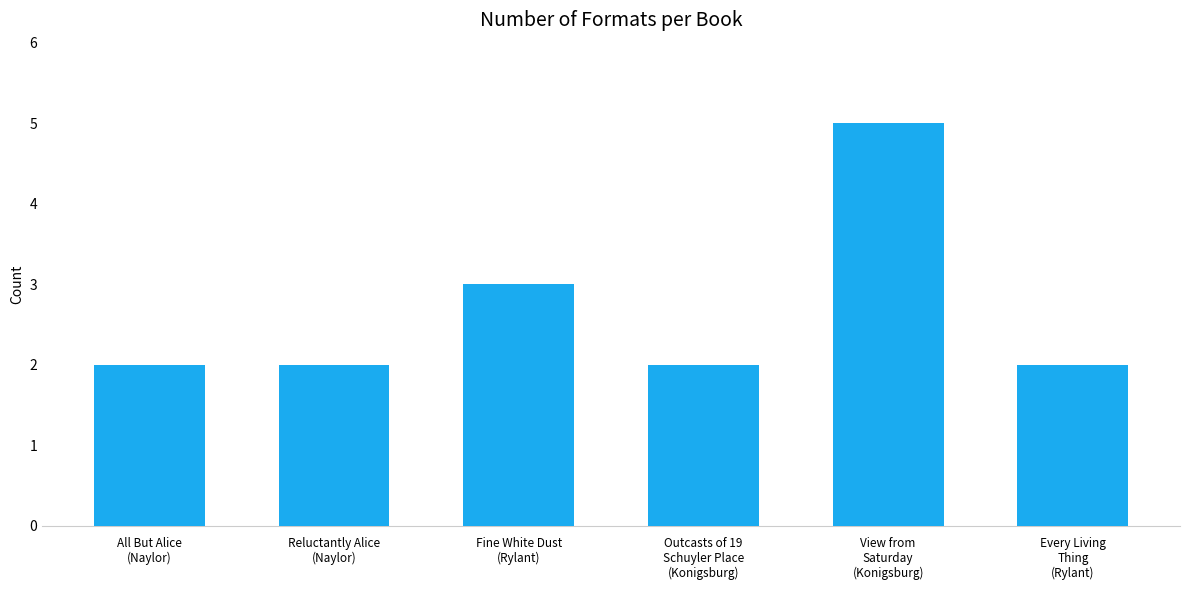

What is the value of the 1st bar from the left?

2